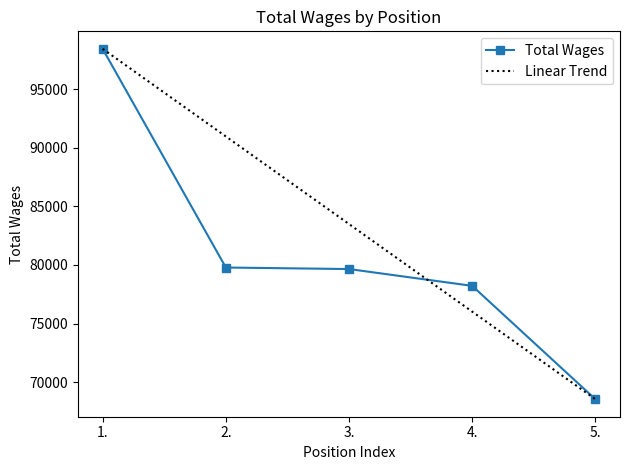

Which has a higher value, 5. or 2.?

2.